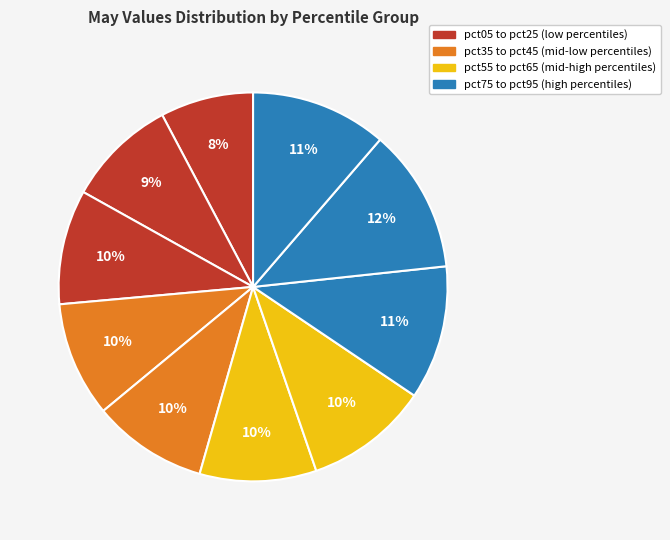

To the nearest percent, what is the difference between the largest and smallest slice percentages?

4%